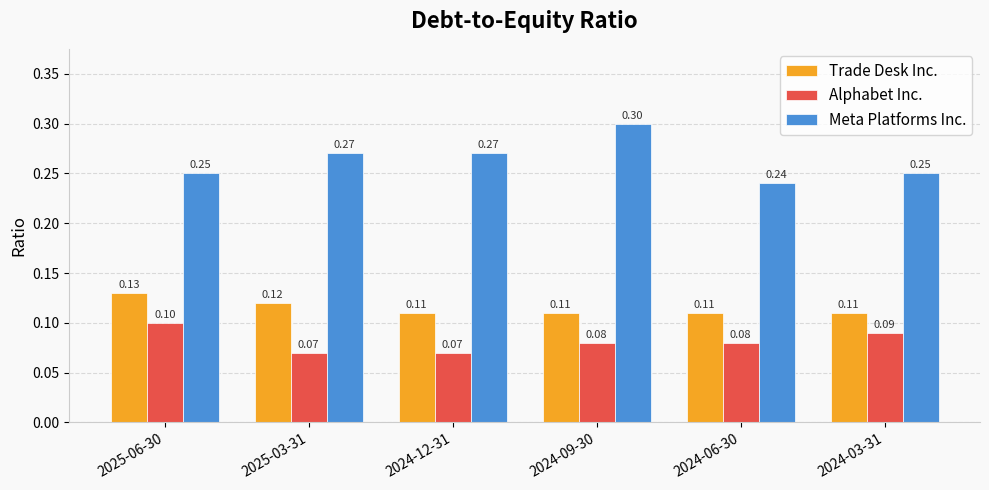

Is the value of Trade Desk Inc. at 2024-03-31 greater than the value of Alphabet Inc. at 2025-06-30?

Yes